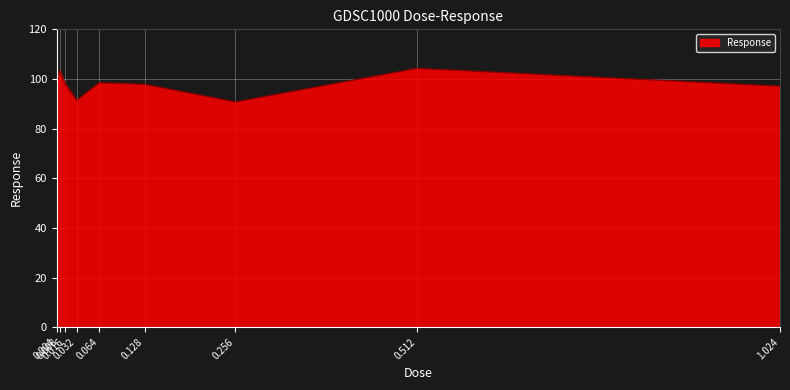

Between 0.512 and 0.256, which is larger?

0.512